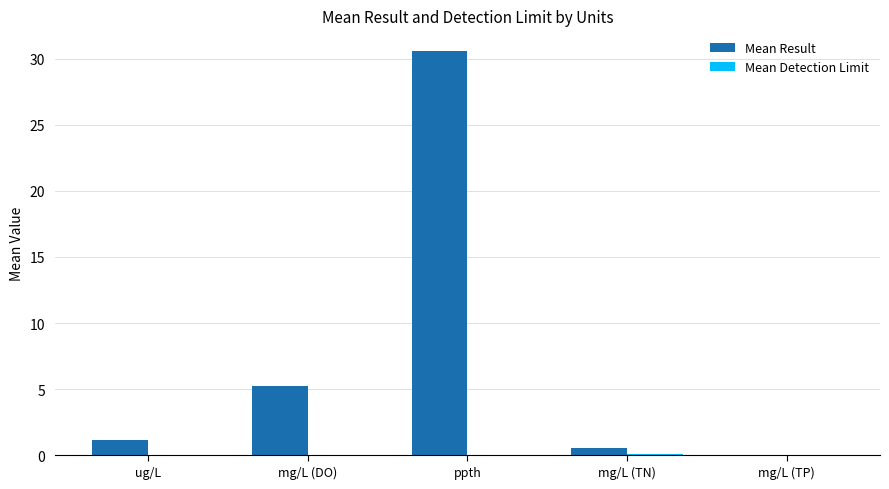

At which category is the sum across all series the highest?

ppth